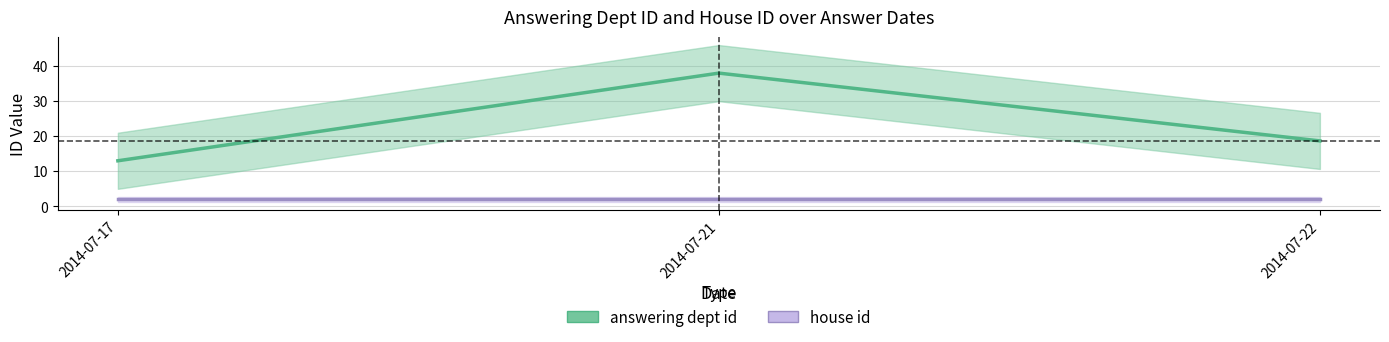

Is it true that answering dept id equals 18.7 at 2014-07-22?

True